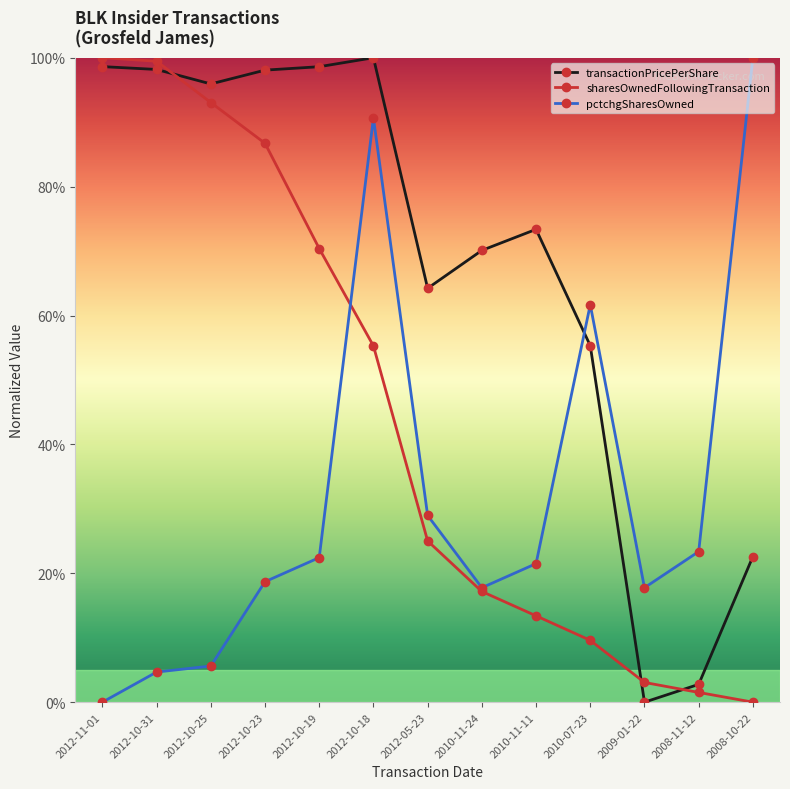

What is the maximum value shown in the chart?

100.0